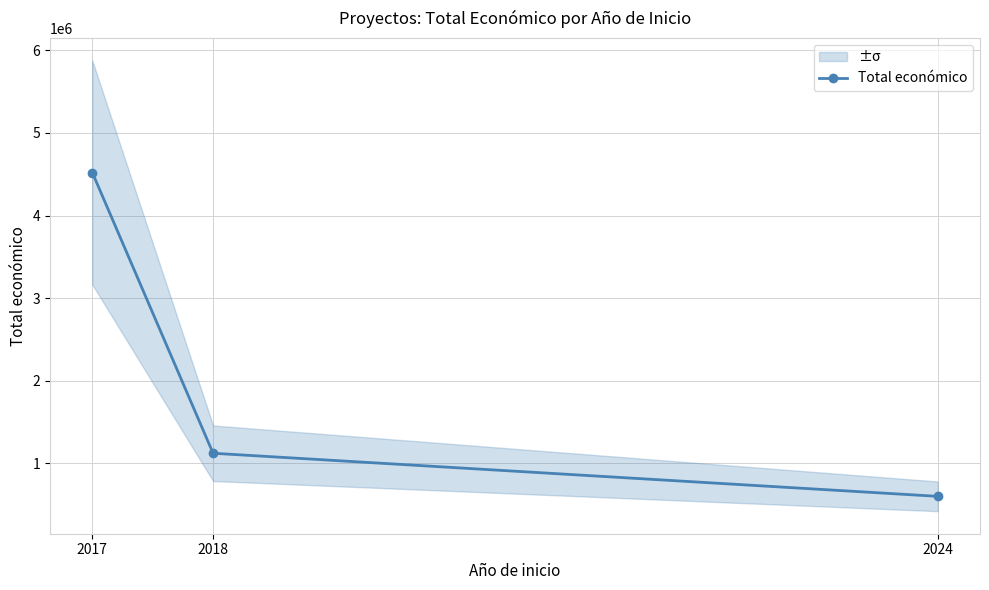

Reading left to right, transcribe all the data shown in this chart.

2017=4520649	2018=1121039	2024=599211